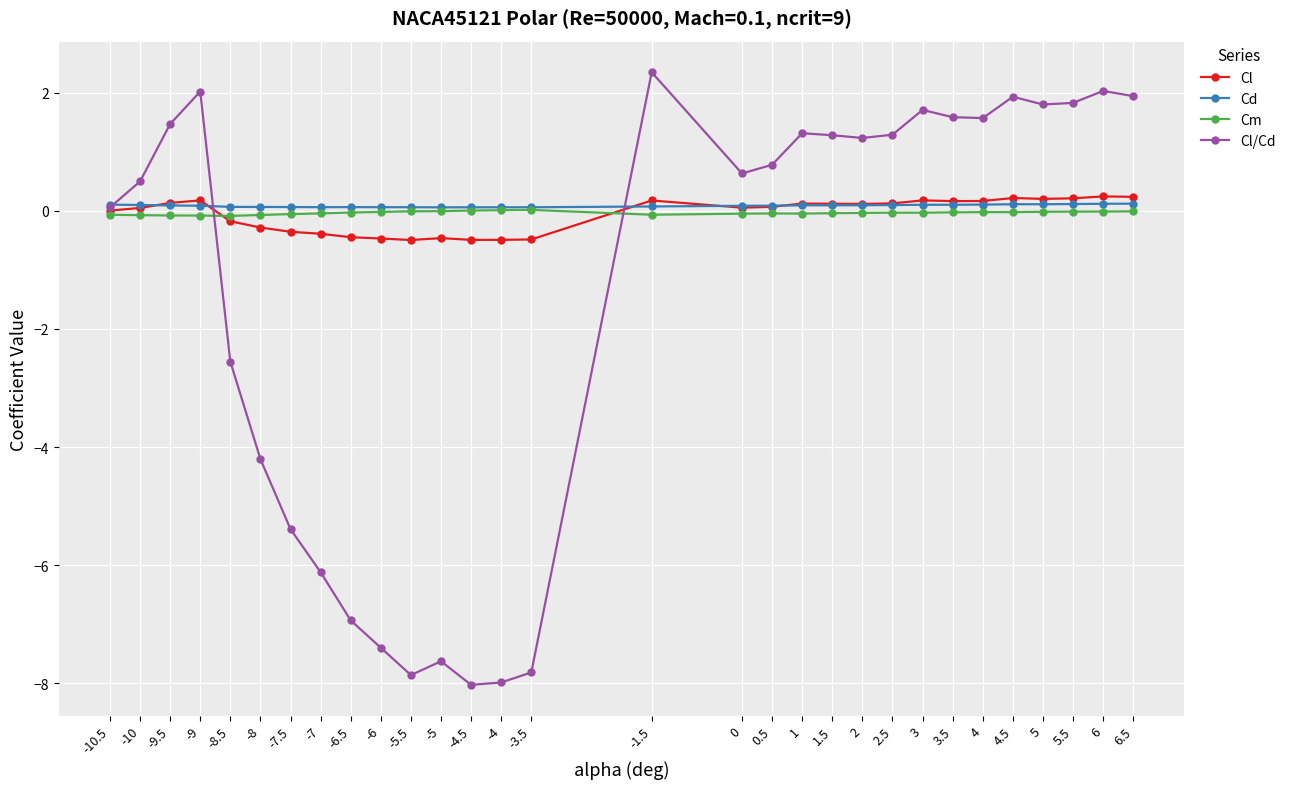

Which series has the widest spread of values?

Cl/Cd